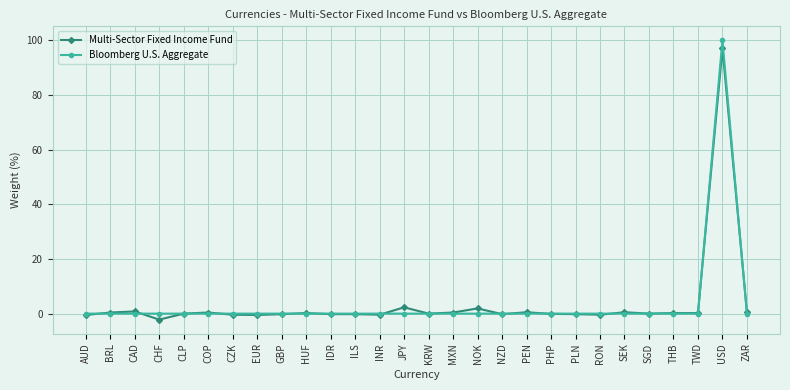

Which category has the highest value in the Bloomberg U.S. Aggregate series?

USD